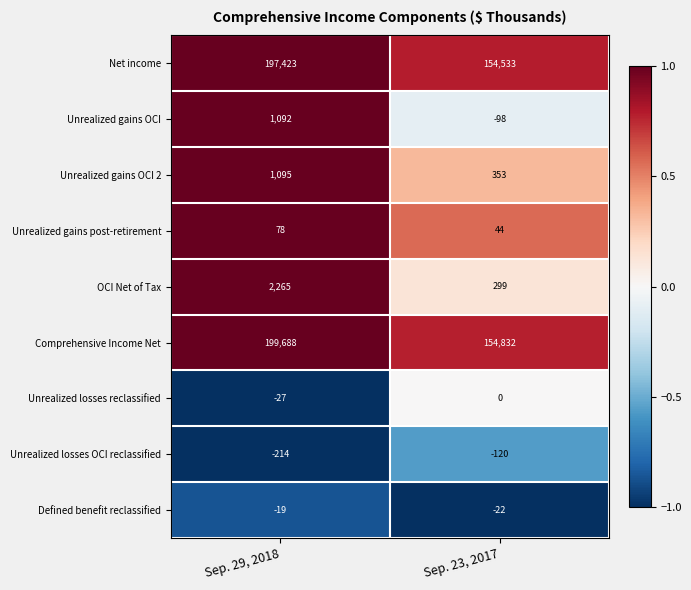

True or false: Comprehensive Income Net has a value of 318178 at Sep. 29, 2018.

False